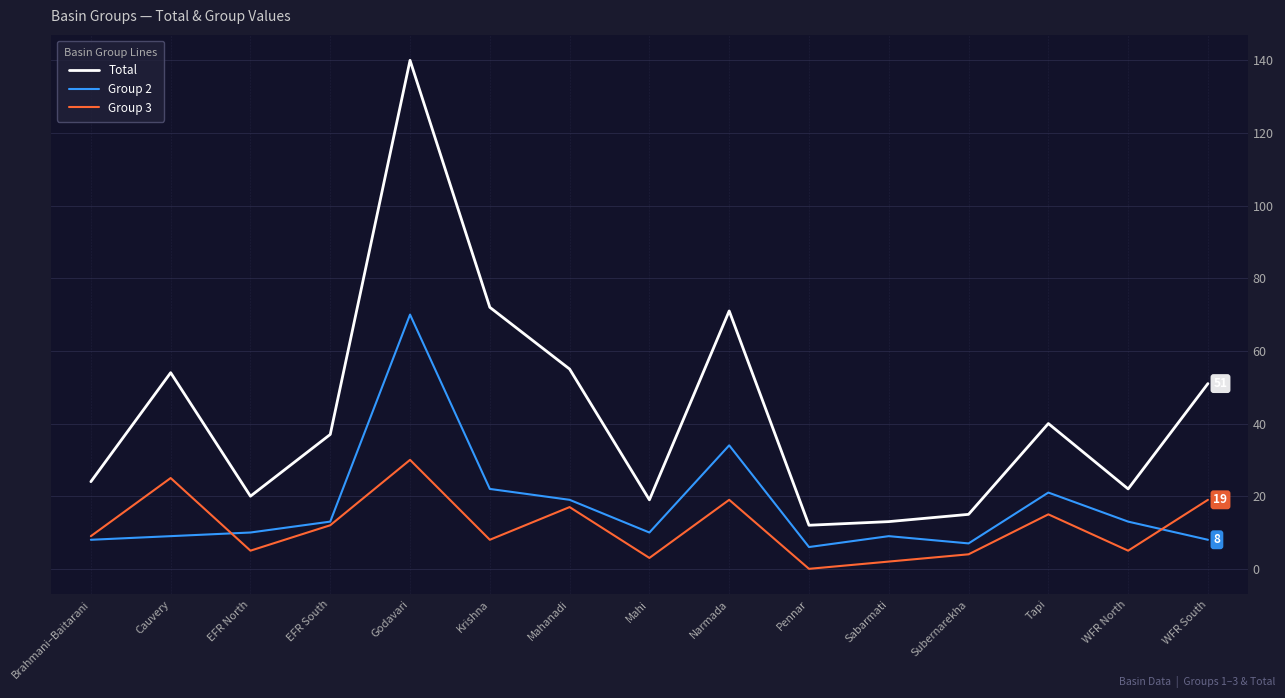

What is the maximum value for Group 3?

30